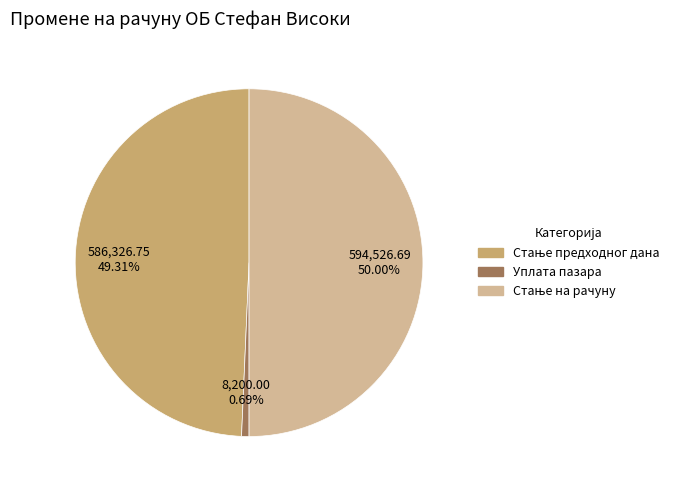

What is the smallest slice in the pie chart?

Уплата пазара